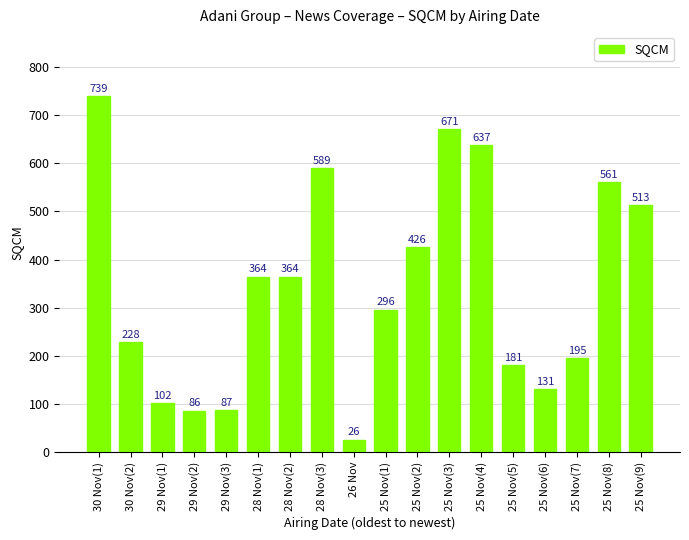

Which category has the highest value across all series?

30 Nov(1)